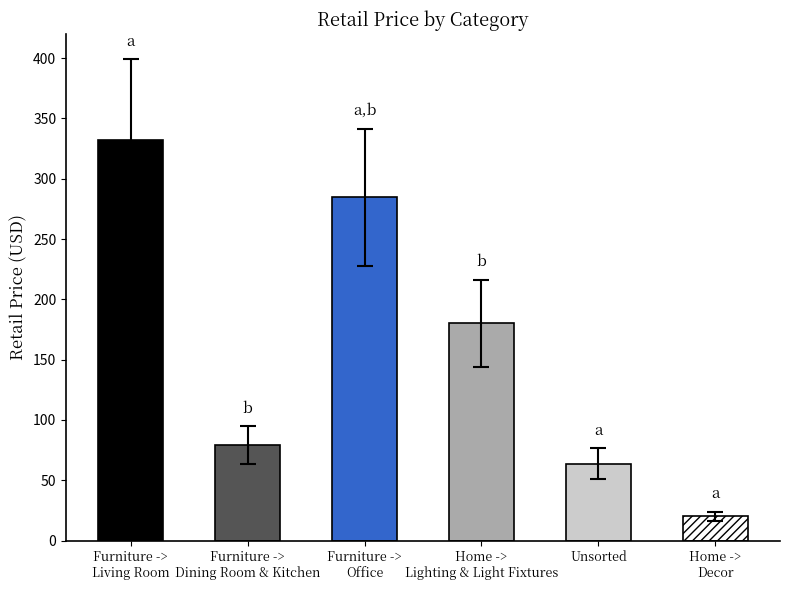

Reading left to right, list all the values displayed in this chart.

Furniture ->
Living Room=332.4	Furniture ->
Dining Room & Kitchen=79.0	Furniture ->
Office=284.5	Home ->
Lighting & Light Fixtures=180.0	Unsorted=63.8	Home ->
Decor=20.0